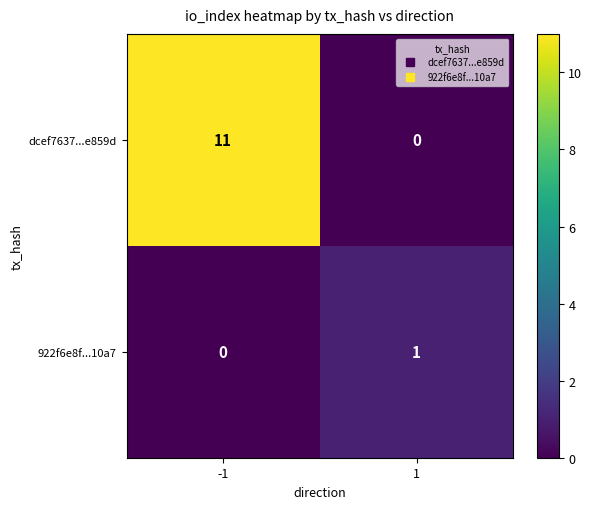

What is the difference between the maximum and minimum values in the dcef7637...e859d series?

11